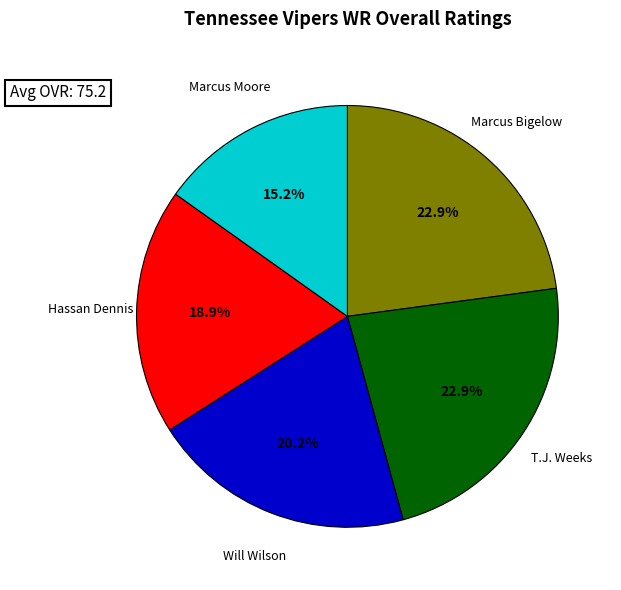

Does any single category account for the majority?

No